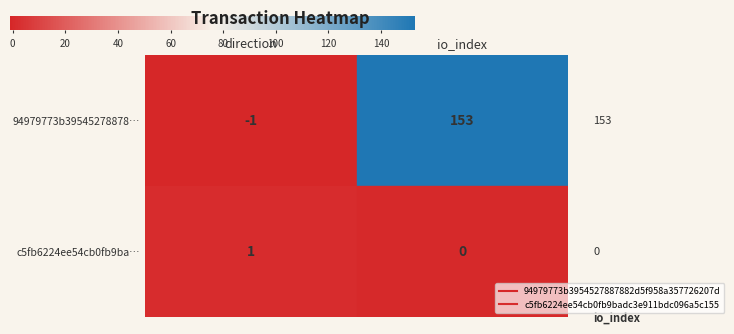

Rank the series by their average value, from lowest to highest.

c5fb6224ee54cb0fb9badc3e911bdc096a5c155, 94979773b3954527887882d5f958a357726207d